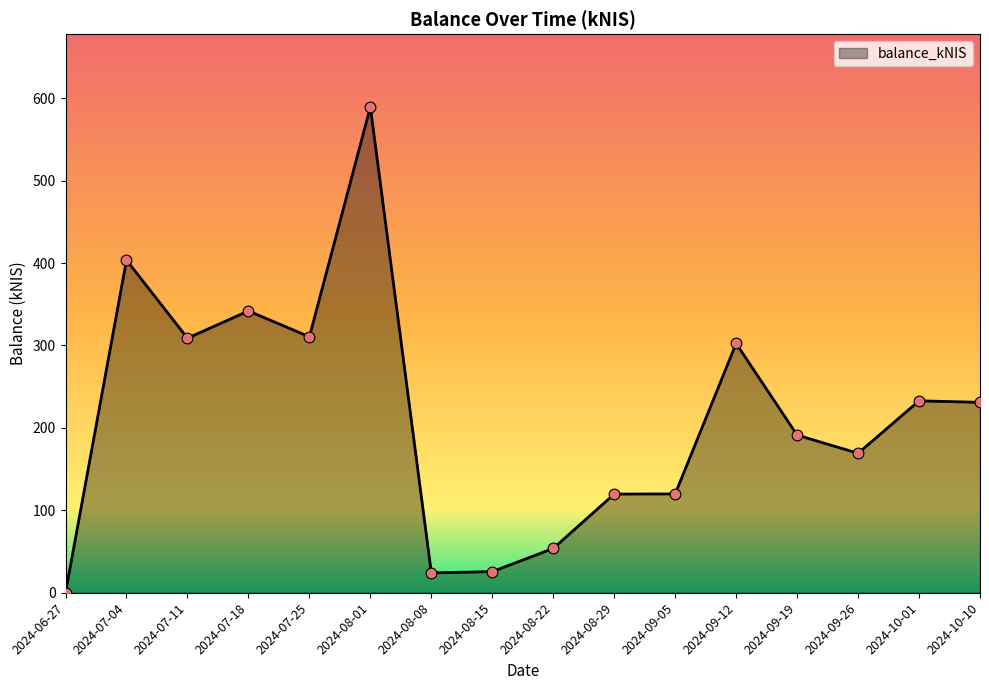

Between 2024-08-22 and 2024-09-19, which is larger?

2024-09-19